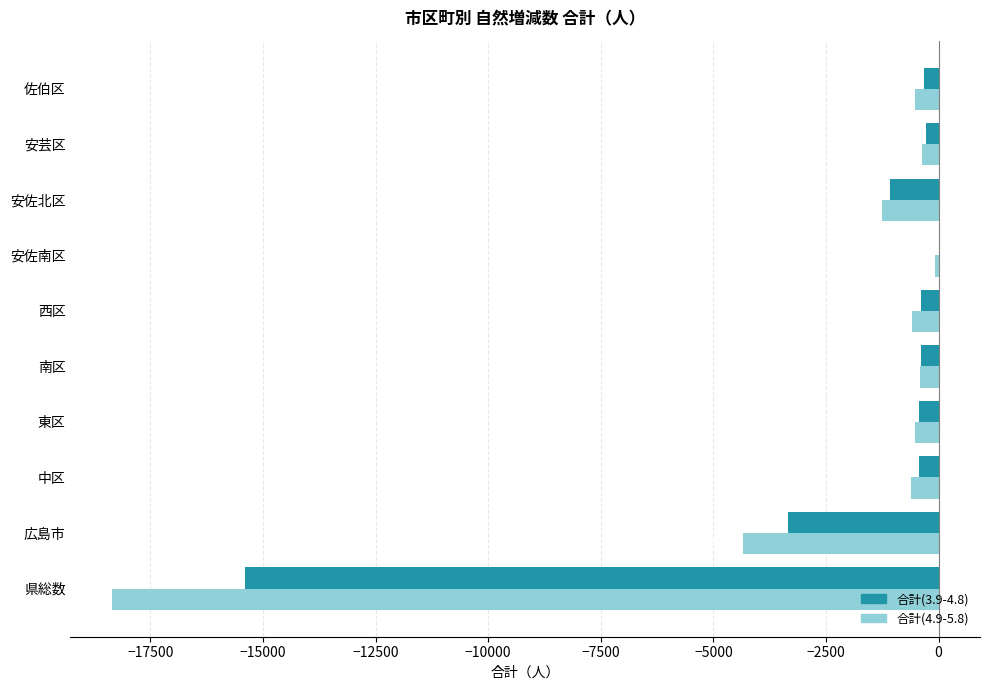

Which series has the widest spread of values?

合計(4.9-5.8)